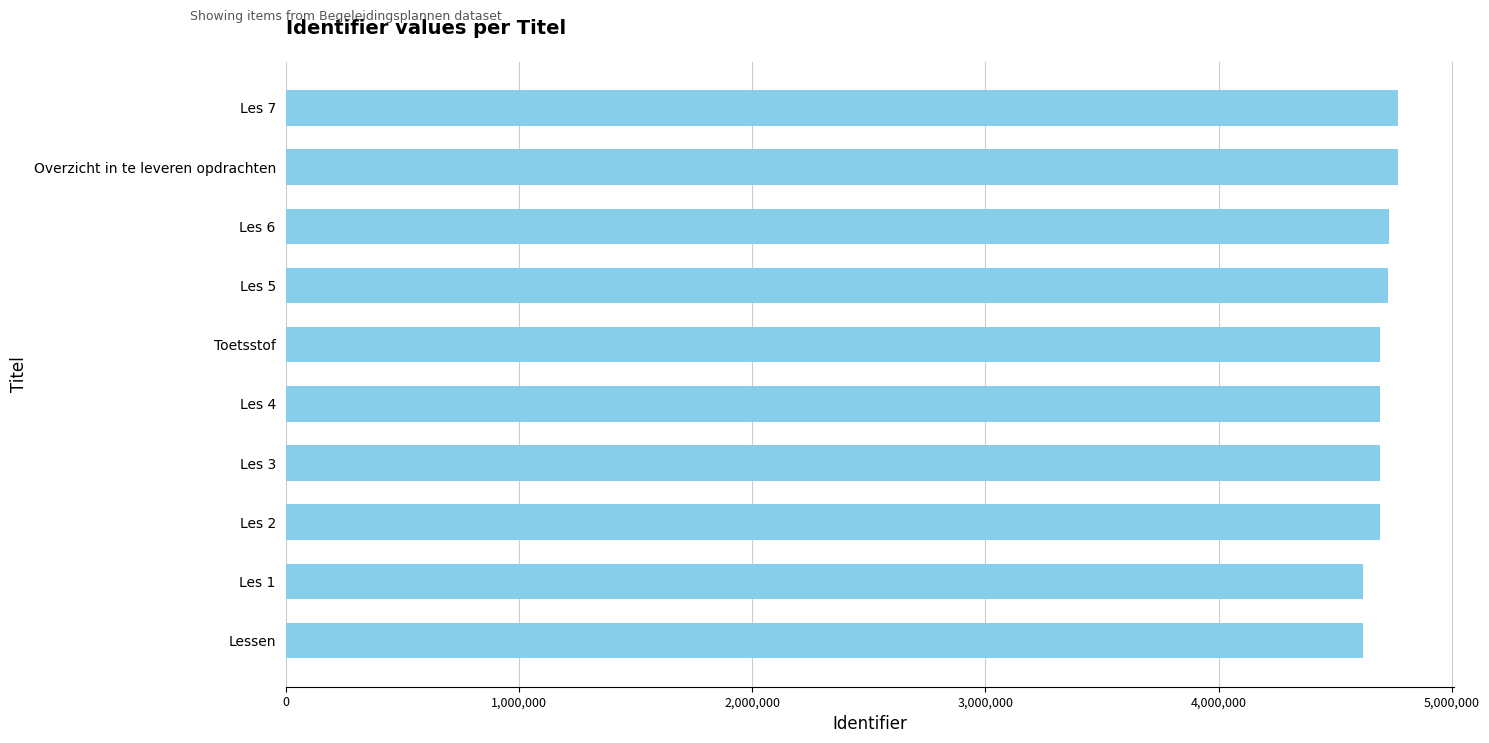

What is the greatest value displayed?

4768312